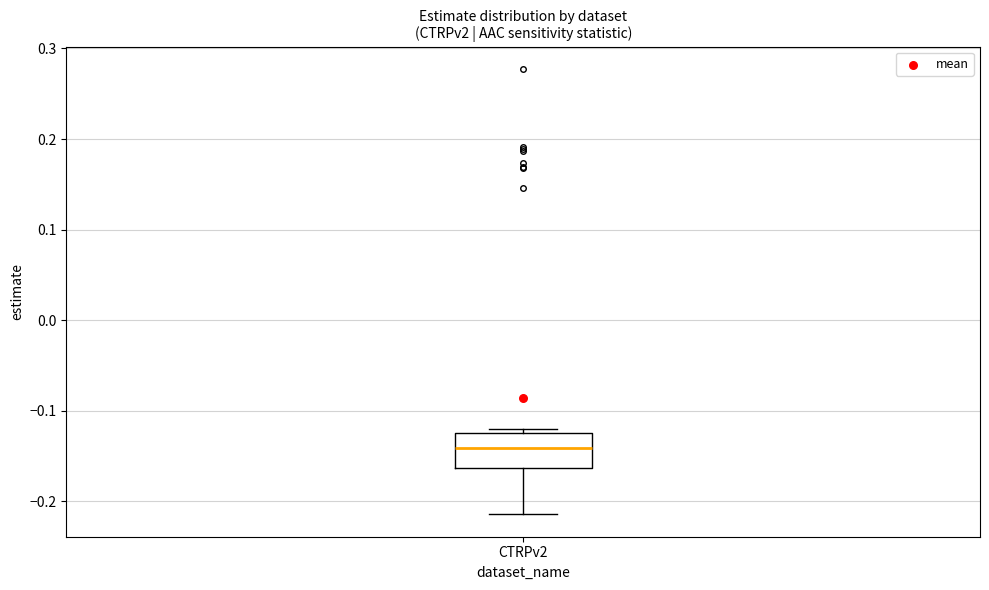

Transcribe this box plot: give where the median line is, the range the box spans, and where the two whiskers end, as read against the y-axis. The values are not printed on the chart, so give them approximately, as read against the axis.

median -0.14, box -0.16 to -0.12, whiskers -0.21 to -0.12 (just above the box's upper edge)